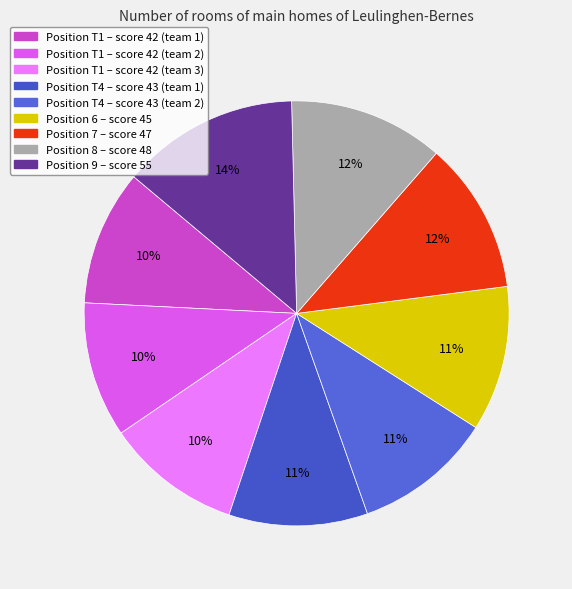

Is there any slice that represents more than half of the pie?

No